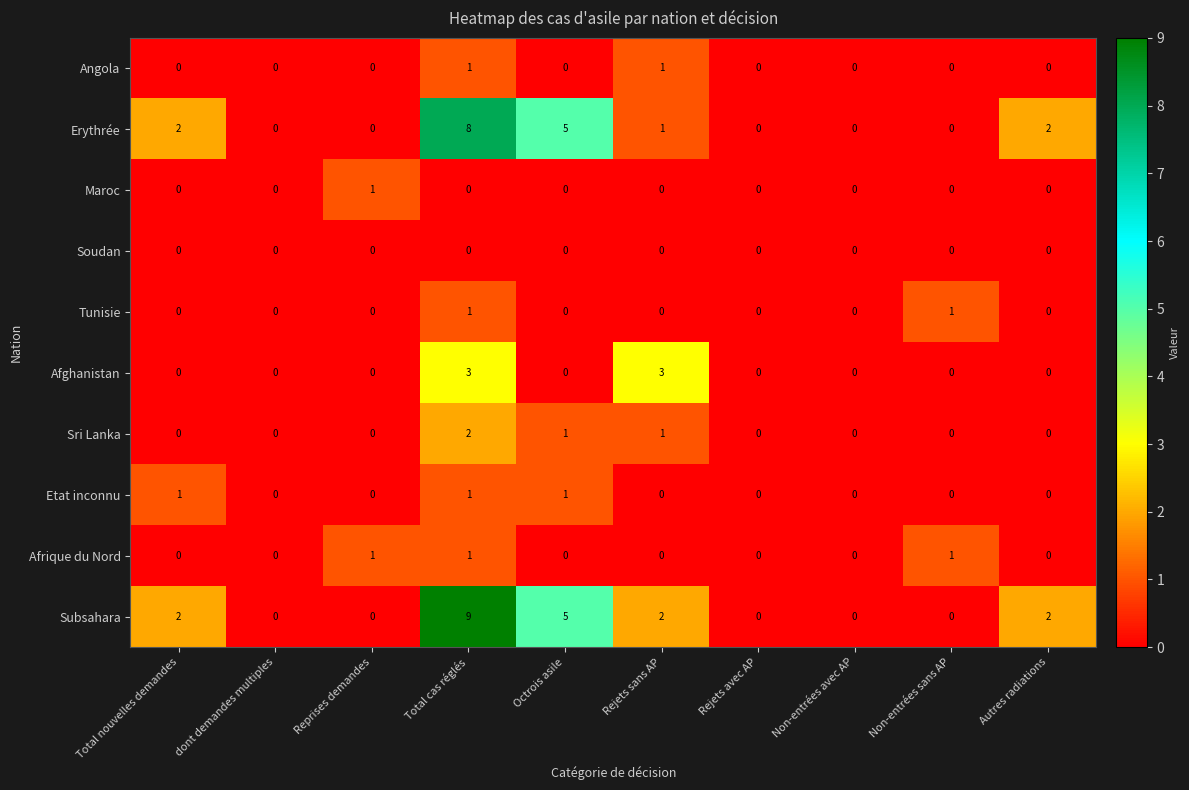

Is it true that Tunisie equals 0 at Reprises demandes?

True